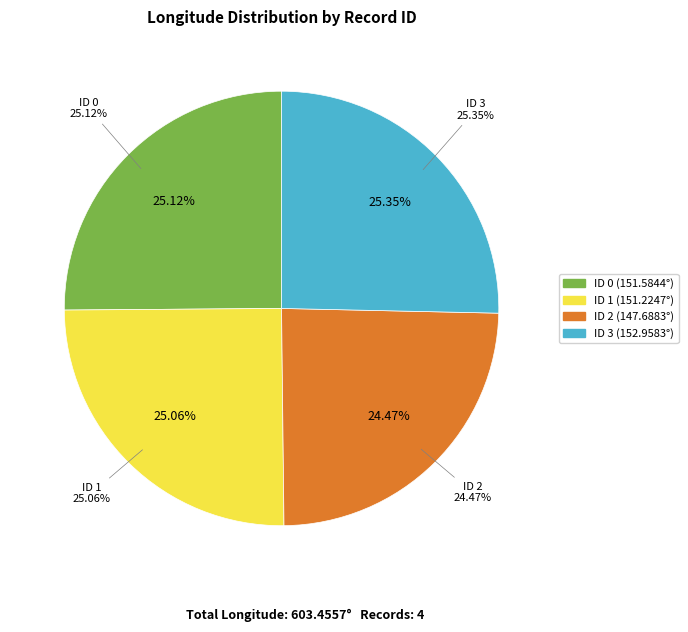

What portion of the pie excludes 0?

74.9%